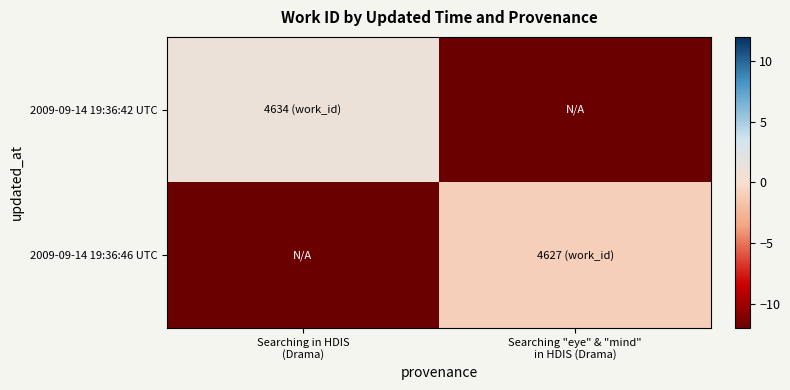

What is the minimum value shown in the chart?

-12